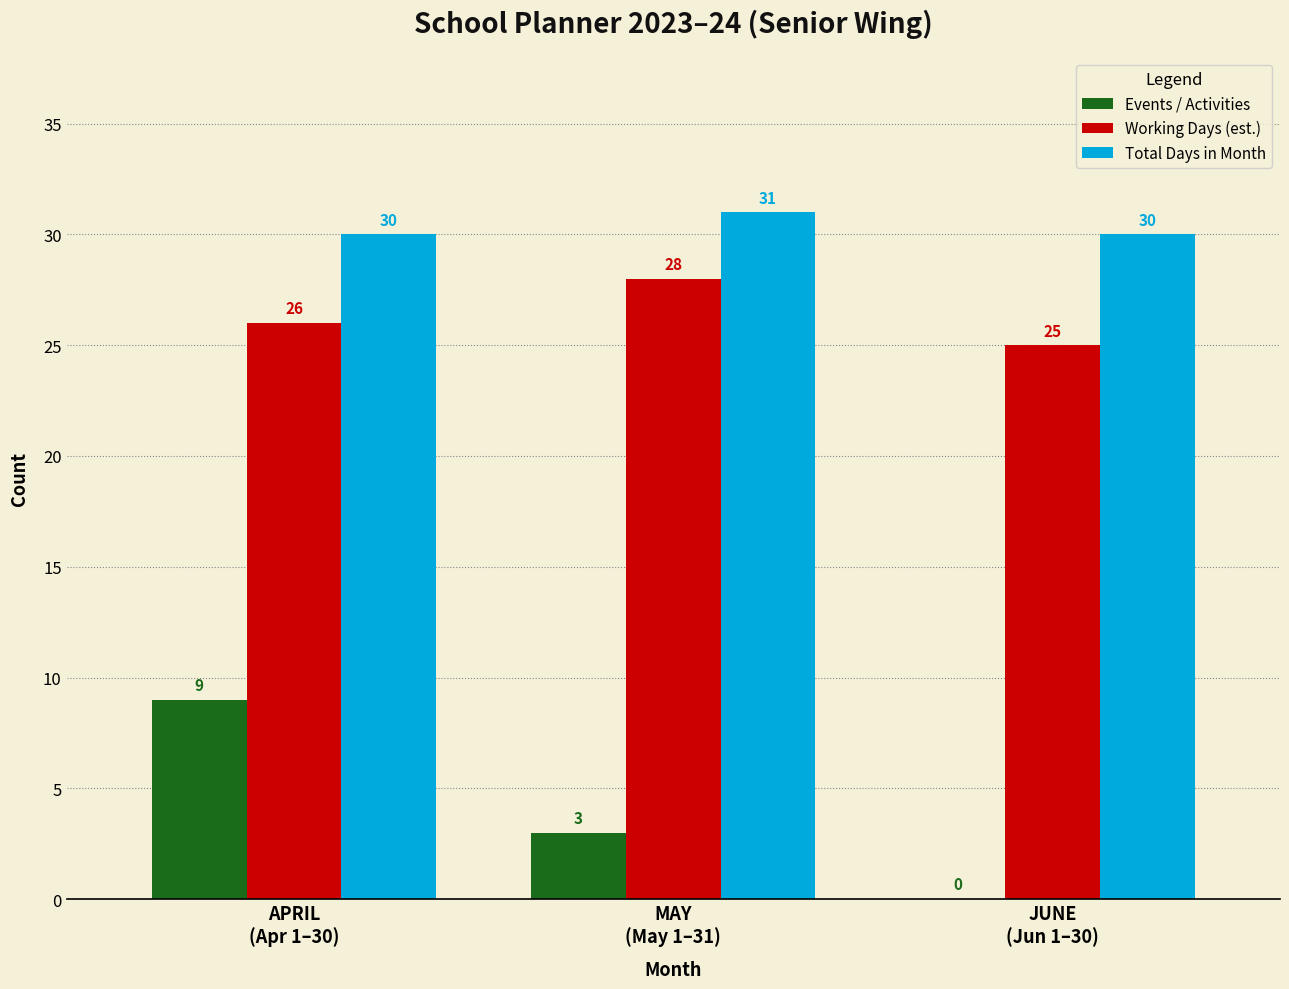

What is the highest value of the Total Days in Month series?

31